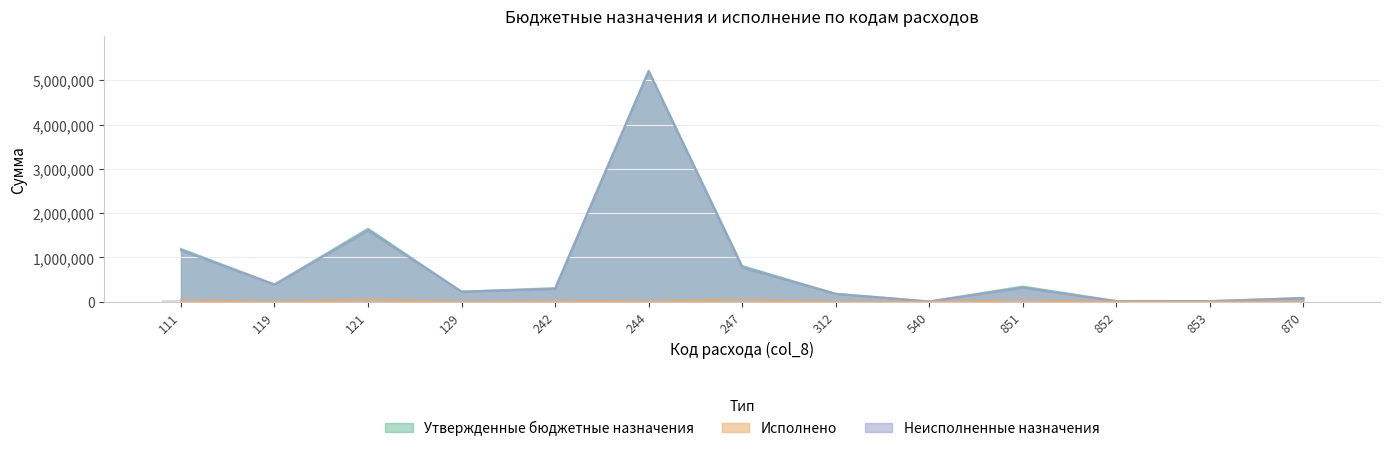

What is the difference between the highest and lowest values at 247?

769048.9